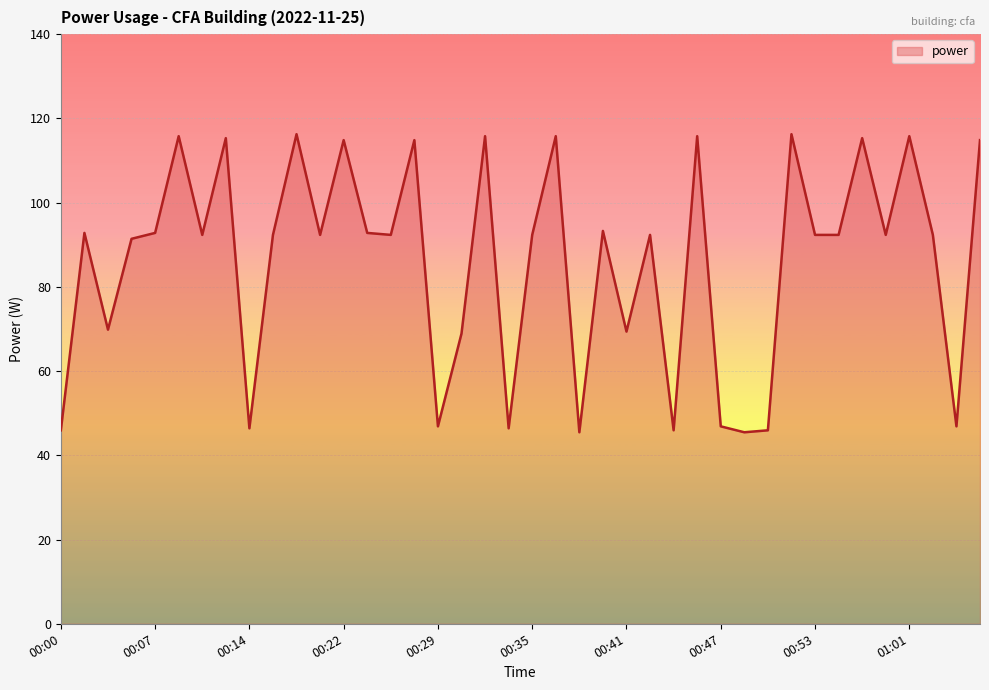

What is the difference between the maximum and minimum values?

70.8